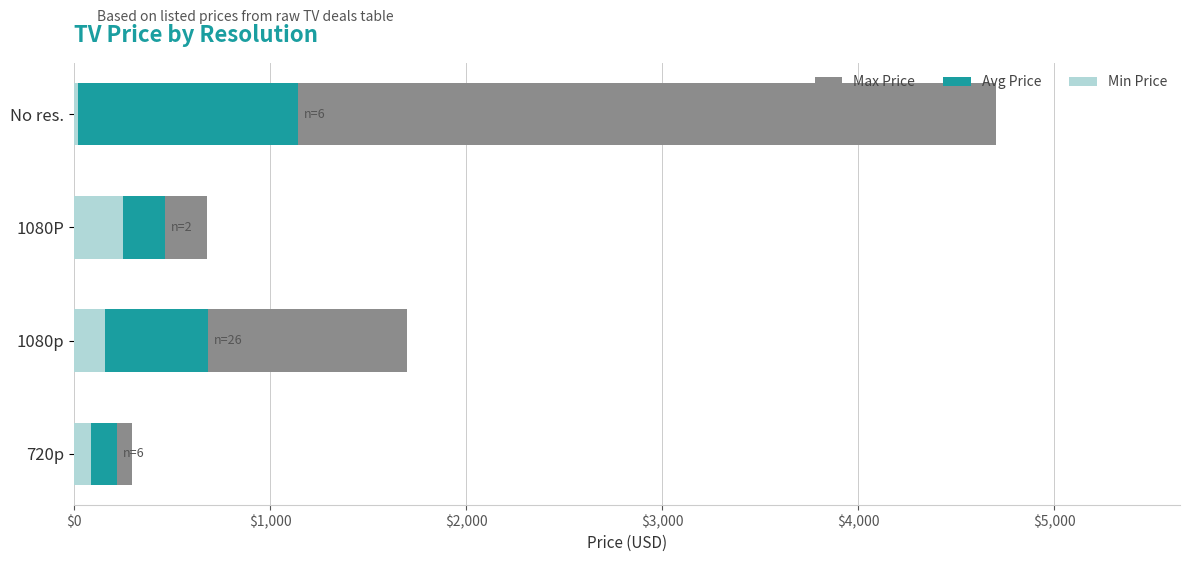

What is the total value across all series at 1080P?

1395.0